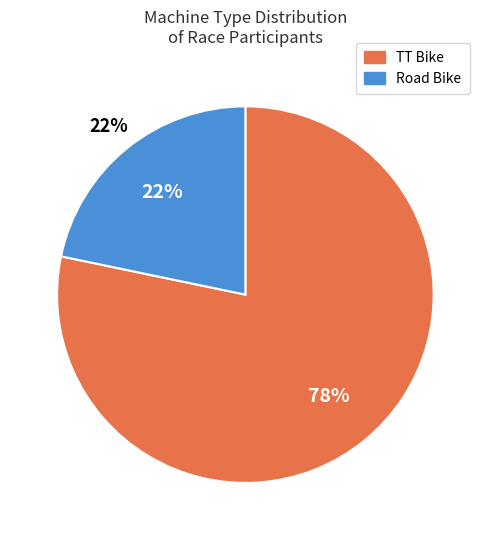

What percentage is the TT Bike slice, to the nearest percent?

78%